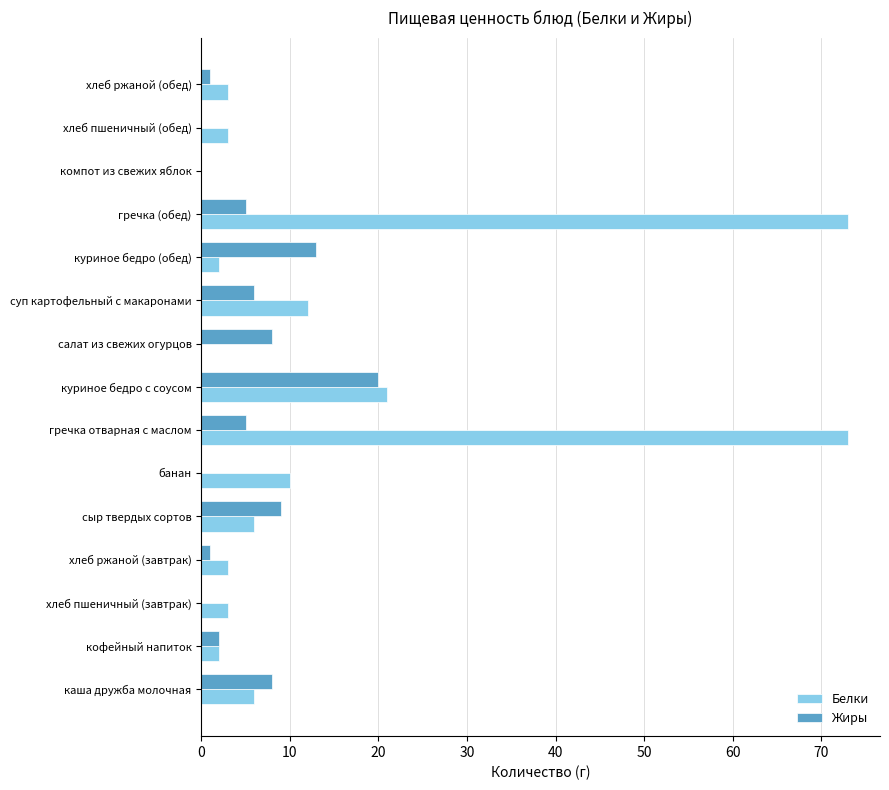

The value of Белки at хлеб ржаной (обед) is 3. True or false?

True